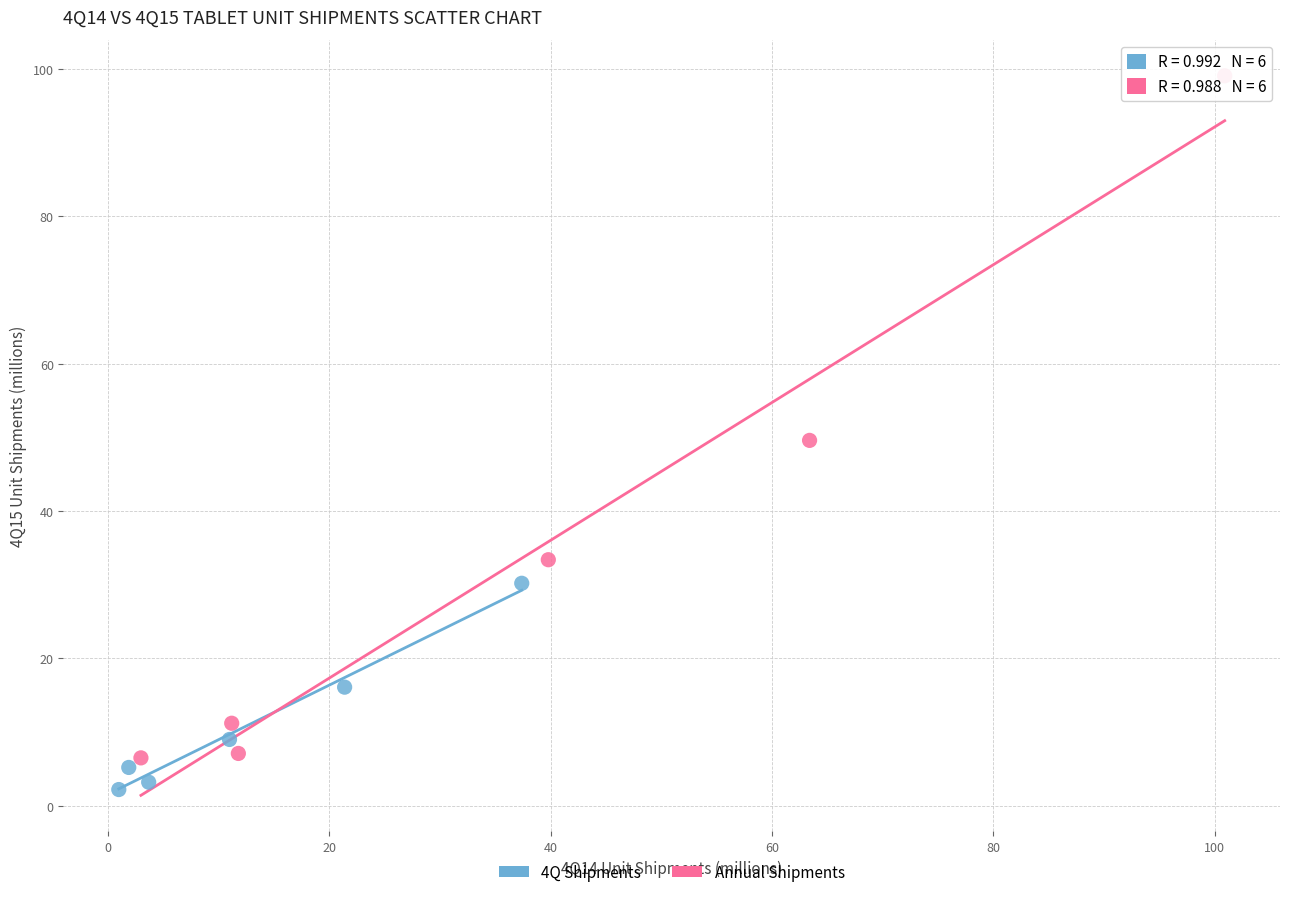

Which series reaches the minimum Y coordinate?

4Q Shipments